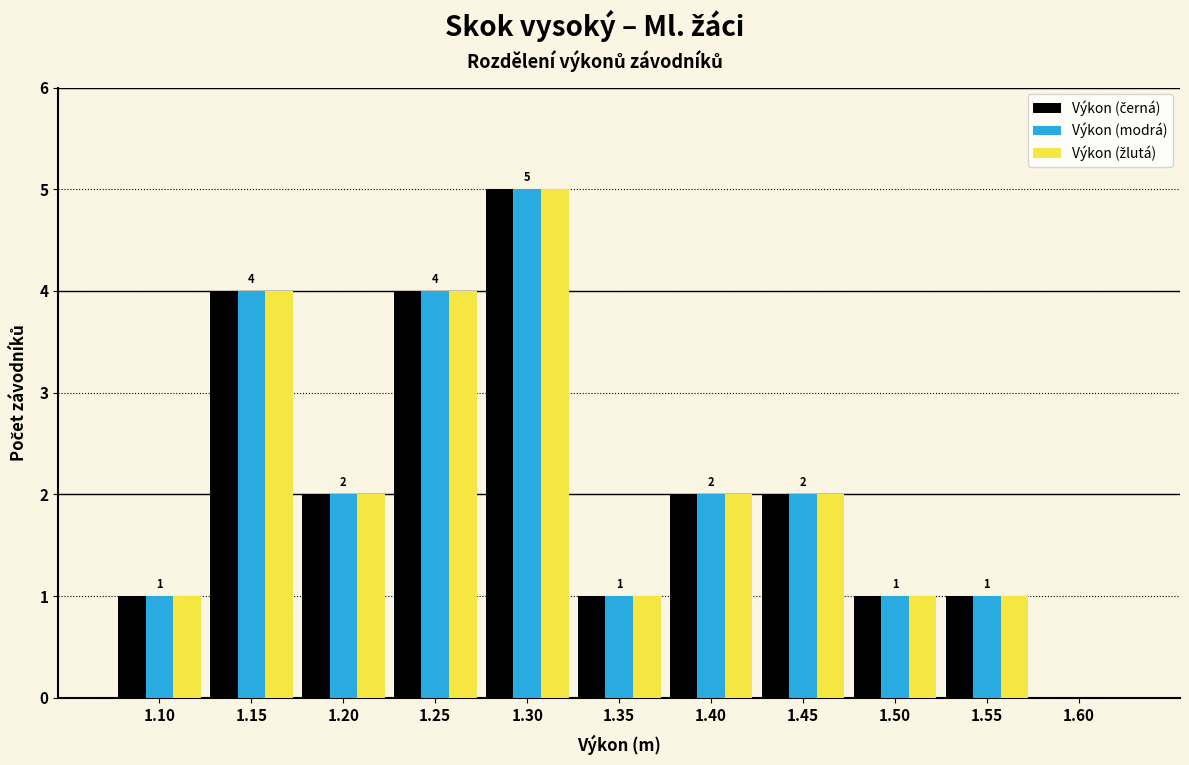

In the Výkon (modrá) series, which range on the x-axis has the tallest bar?

1.275 to 1.325